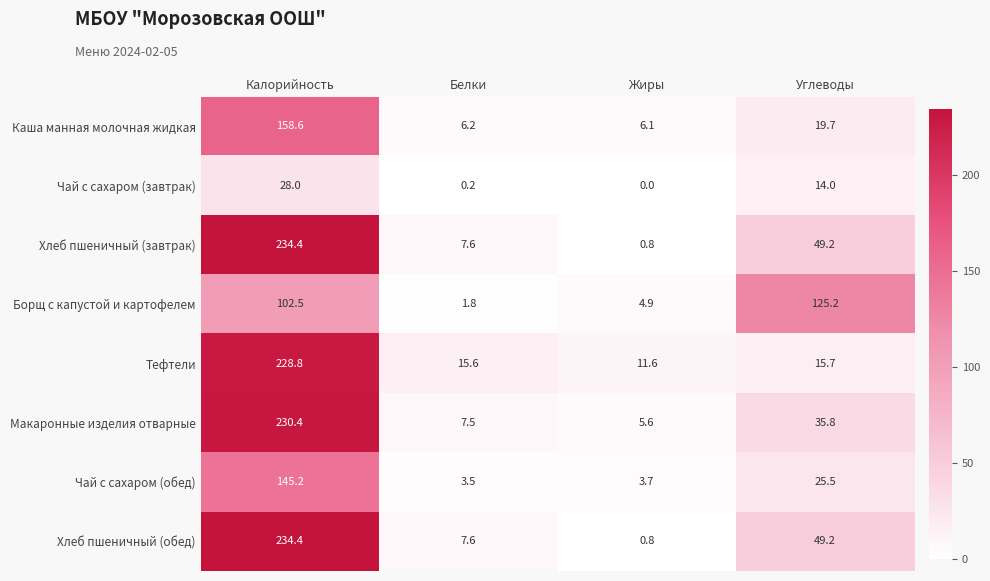

What is the maximum value for Чай с сахаром (завтрак)?

28.0